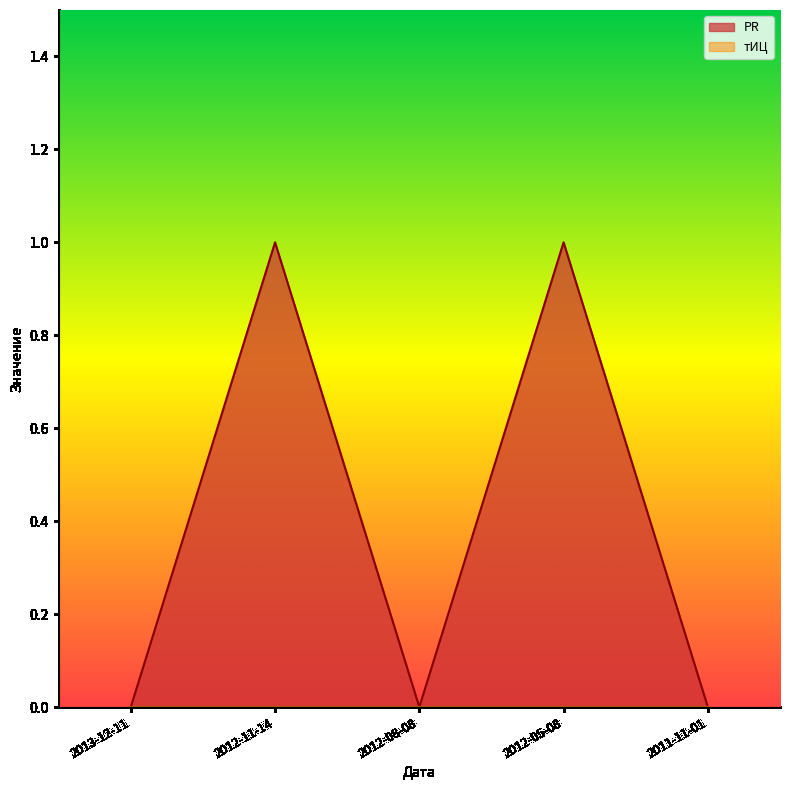

Between 2011-11-01 and 2012-11-14, which is larger?

2012-11-14